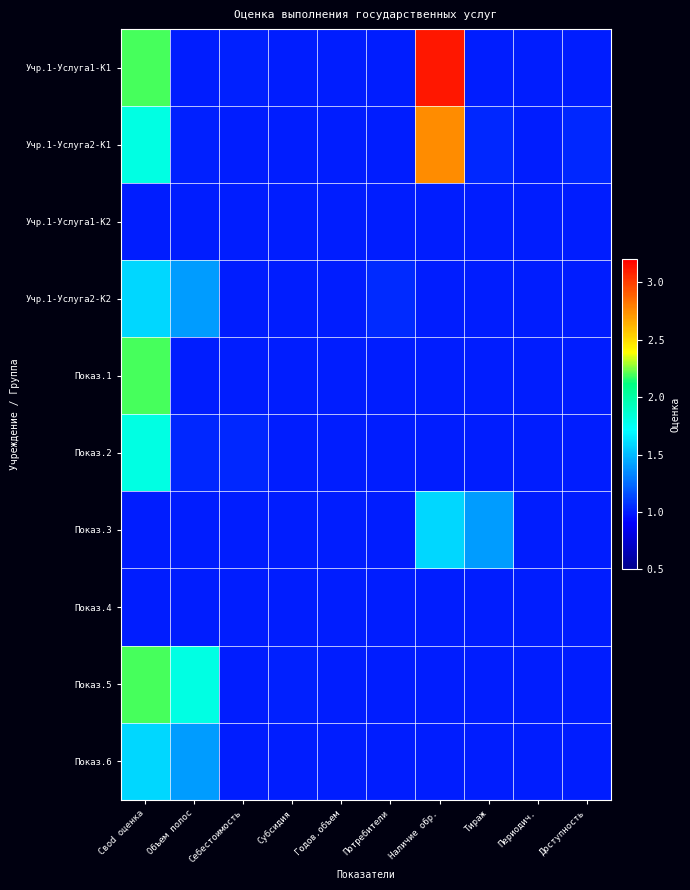

Which series changed the most between Объем полос and Субсидия?

Показ.5